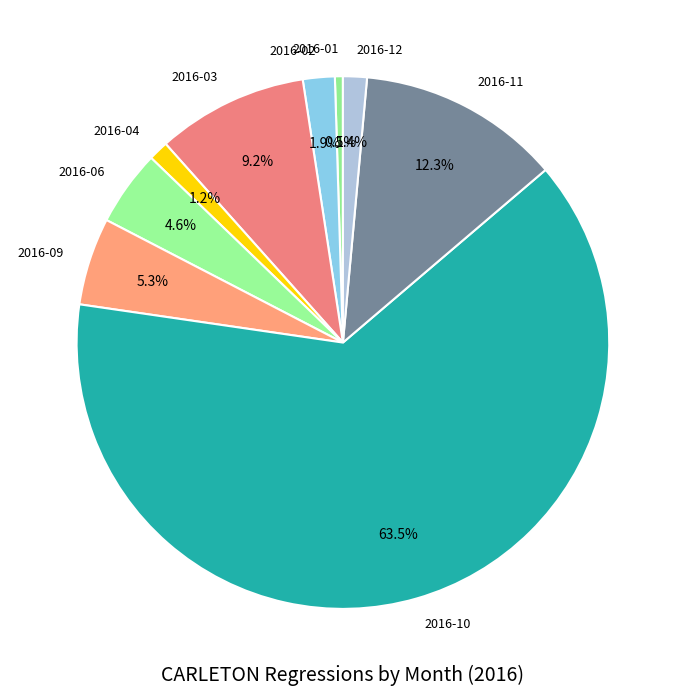

Which category has the biggest portion of the pie?

2016-10